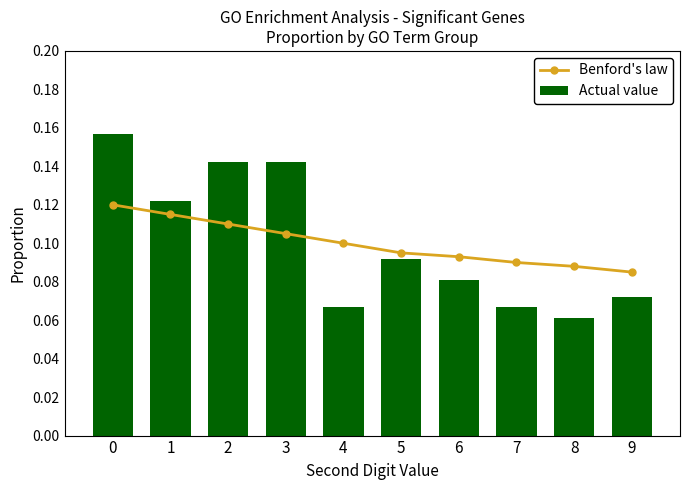

How many Benford's law values are between 0 and 1?

10